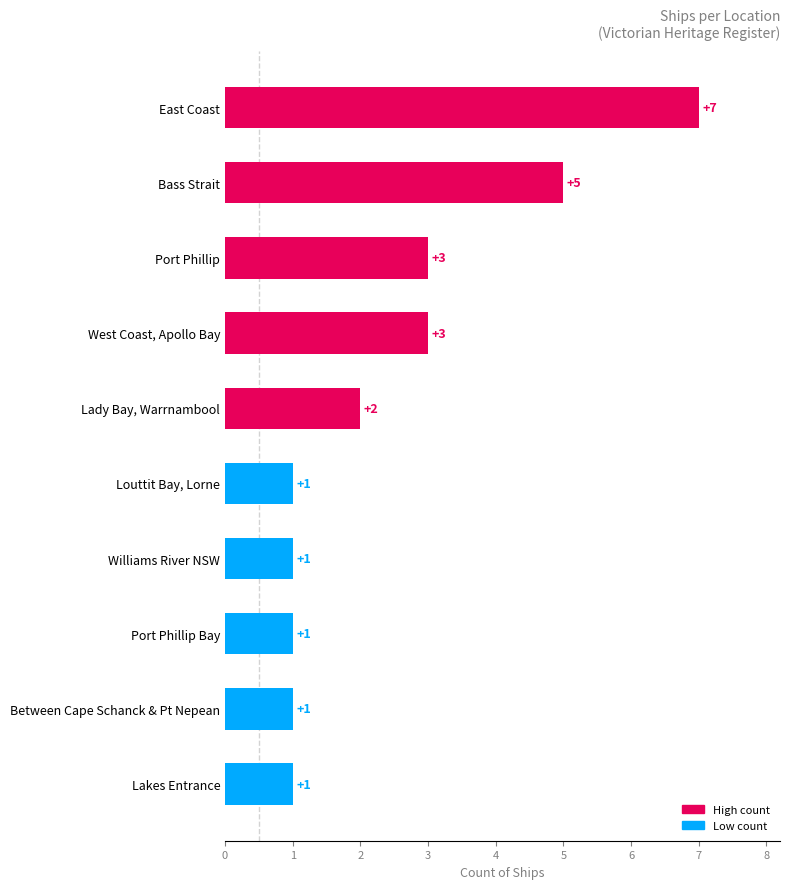

How many bars are there in total?

10